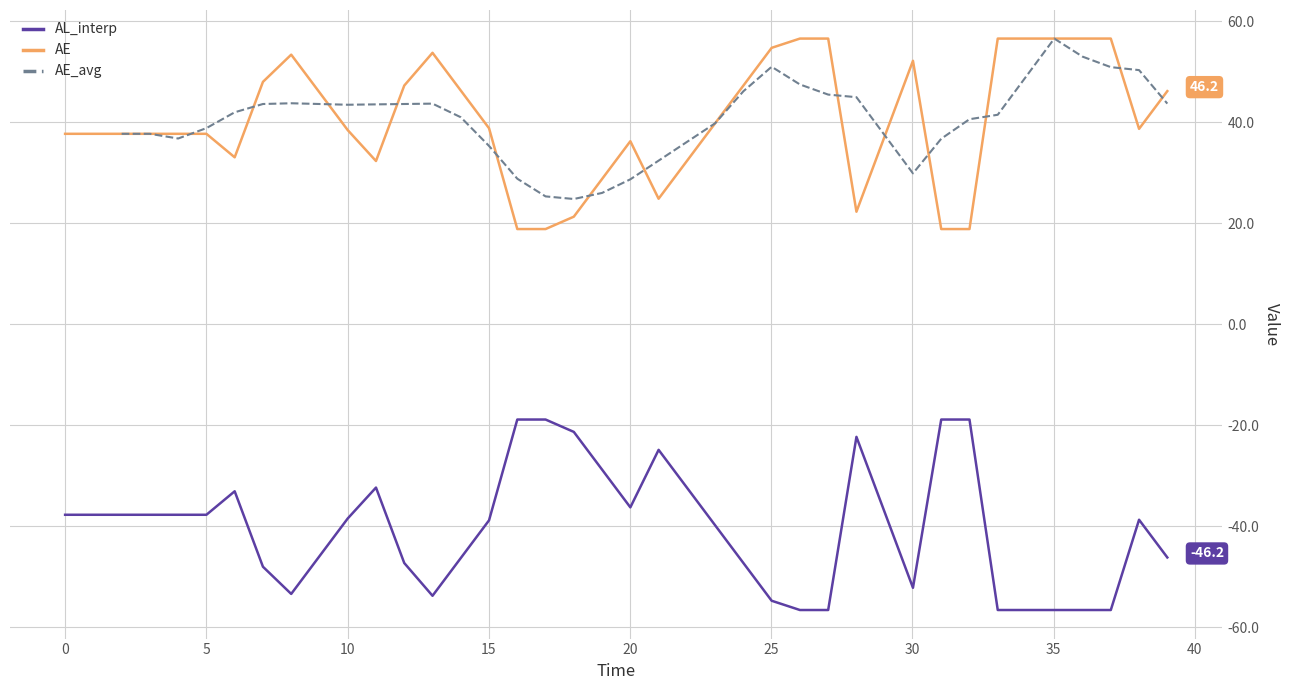

Rank the series by their maximum value, from lowest to highest.

AL_interp, AE, AE_avg